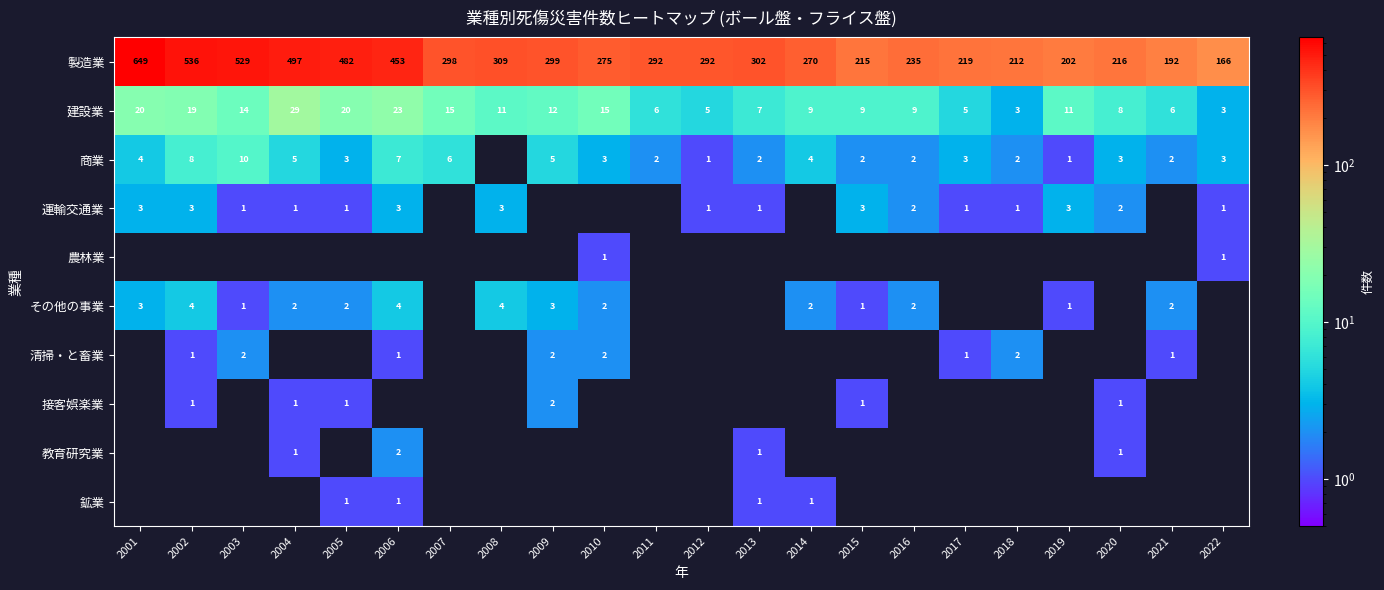

What is the sum of all 建設業 values?

259